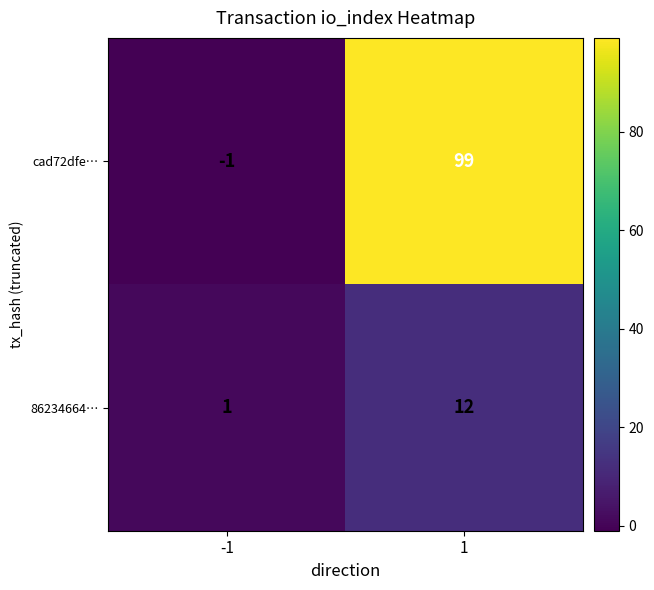

What is the smallest value displayed?

-1